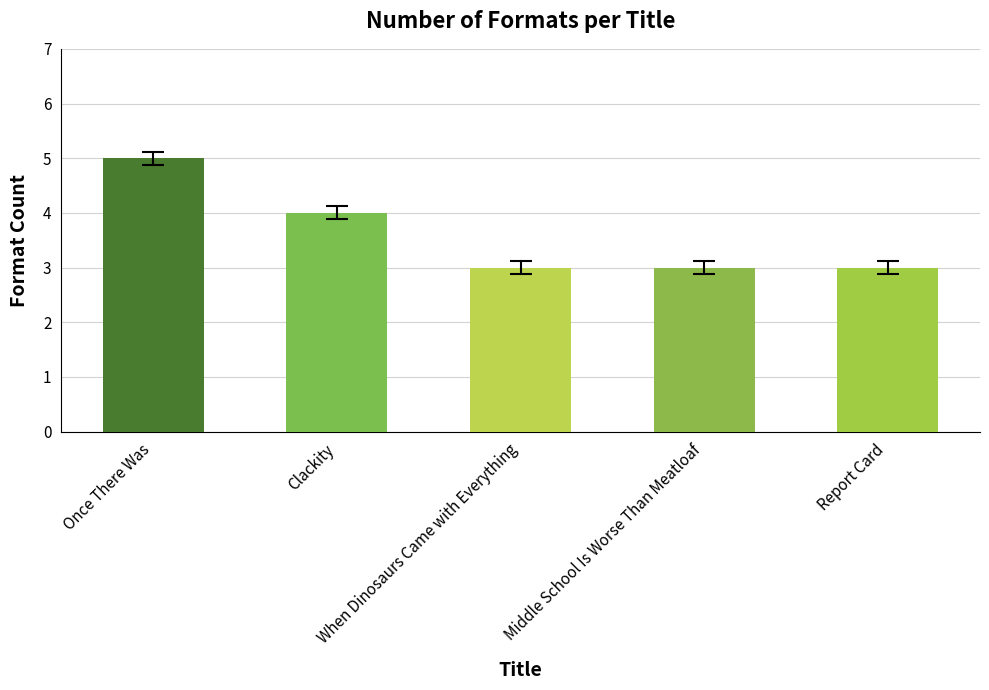

What is the change in value from Once There Was to Clackity?

-1